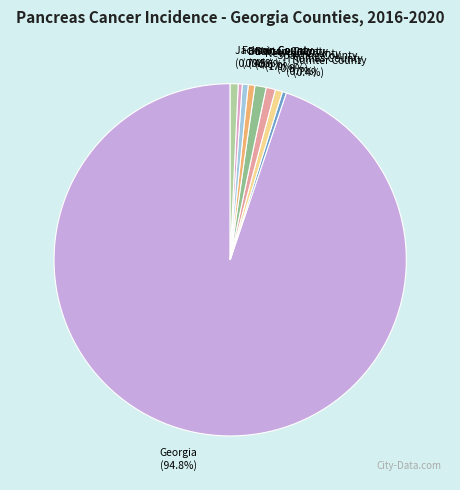

To the nearest percent, what is the average slice percentage?

11%